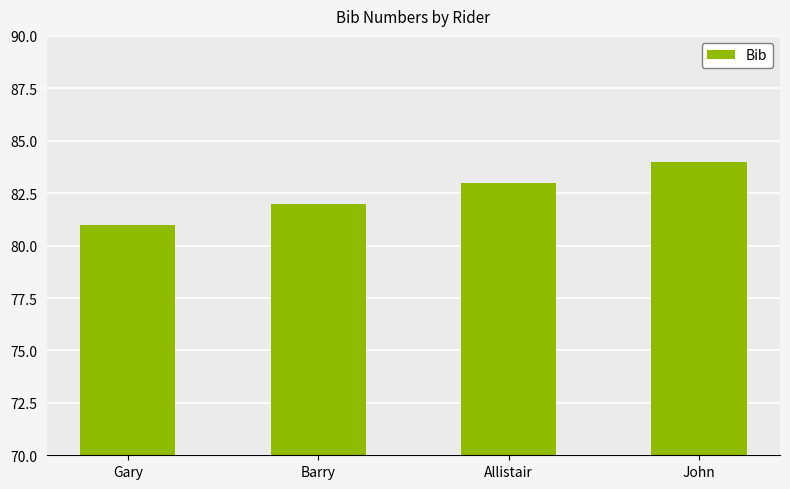

Reading left to right, extract all data points from this chart.

Gary=81	Barry=82	Allistair=83	John=84